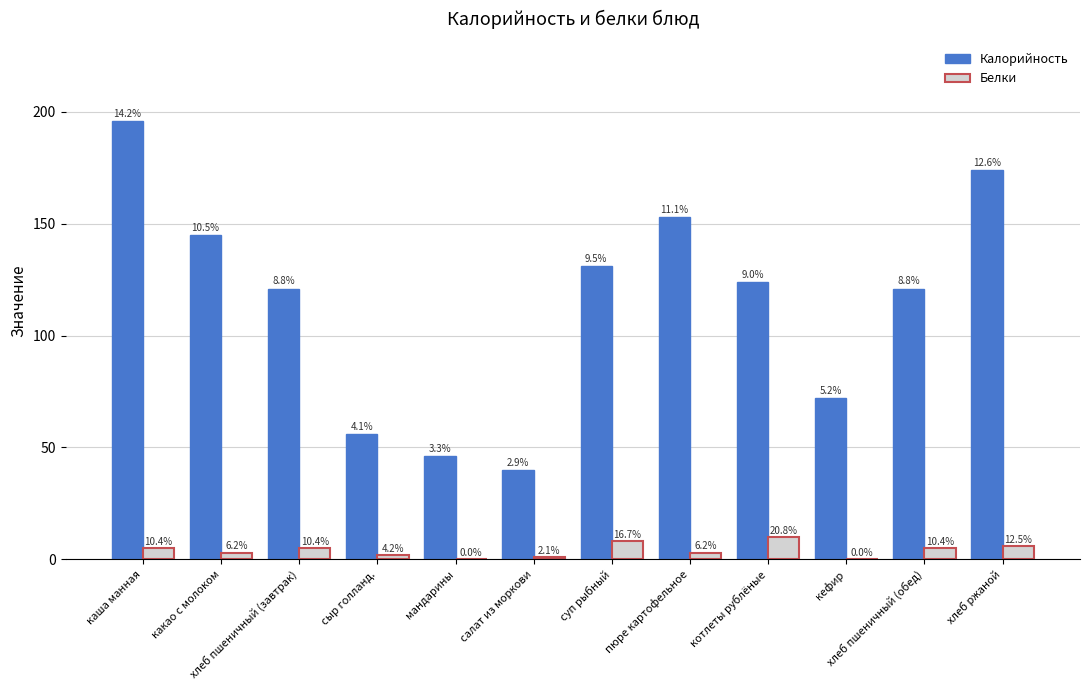

The Белки series shows 5 at каша манная. True or false?

True